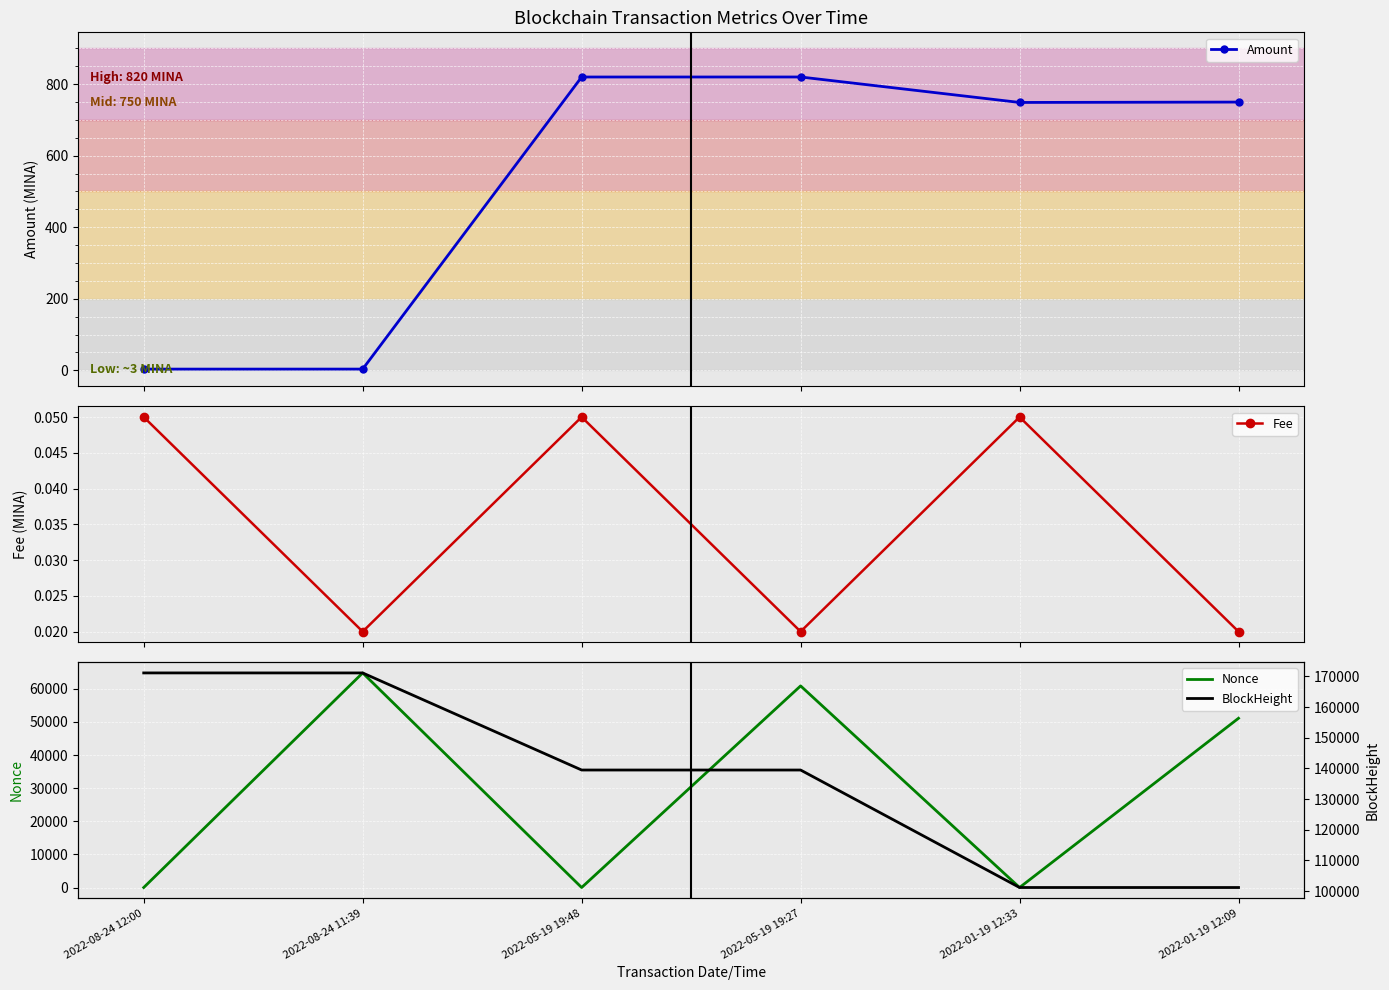

At which category does Nonce reach its first local peak?

2022-08-24 11:39